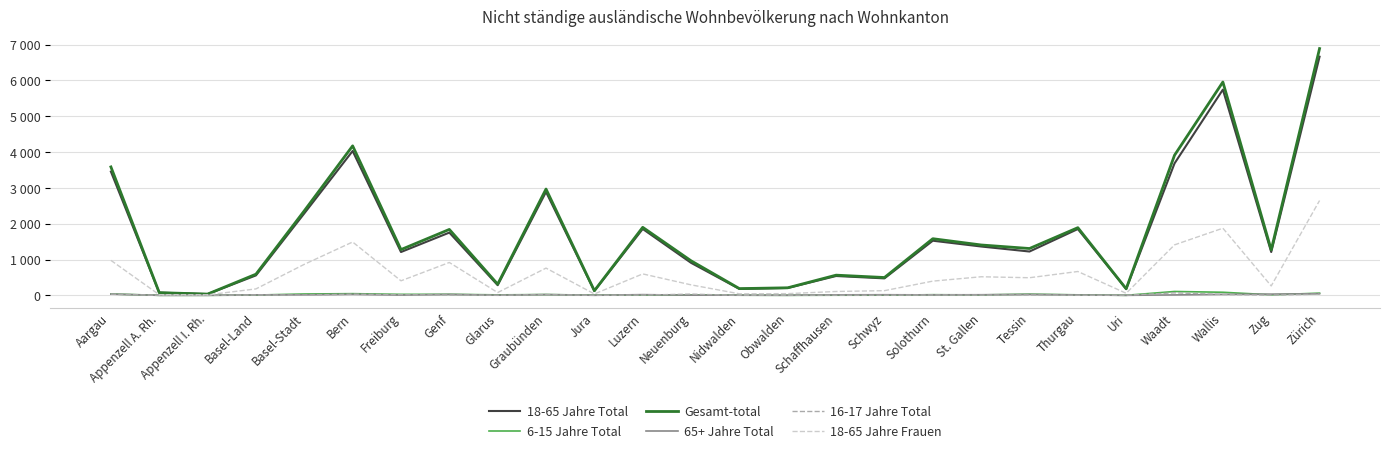

Reading left to right, what are all the values shown in this chart?

18-65 Jahre Total: Aargau=3455	Appenzell A. Rh.=74	Appenzell I. Rh.=34	Basel-Land=556	Basel-Stadt=2288	Bern=4031	Freiburg=1209	Genf=1752	Glarus=283	Graubünden=2888	Jura=122	Luzern=1853	Neuenburg=907	Nidwalden=179	Obwalden=205	Schaffhausen=539	Schwyz=473	Solothurn=1525	St. Gallen=1363	Tessin=1223	Thurgau=1851	Uri=179	Waadt=3684	Wallis=5745	Zug=1209	Zürich=6664
6-15 Jahre Total: Aargau=37	Appenzell A. Rh.=0	Appenzell I. Rh.=0	Basel-Land=7	Basel-Stadt=37	Bern=46	Freiburg=27	Genf=28	Glarus=12	Graubünden=21	Jura=5	Luzern=9	Neuenburg=9	Nidwalden=3	Obwalden=0	Schaffhausen=3	Schwyz=4	Solothurn=17	St. Gallen=11	Tessin=32	Thurgau=13	Uri=0	Waadt=107	Wallis=85	Zug=14	Zürich=60
Gesamt-total: Aargau=3586	Appenzell A. Rh.=74	Appenzell I. Rh.=34	Basel-Land=590	Basel-Stadt=2360	Bern=4174	Freiburg=1277	Genf=1840	Glarus=311	Graubünden=2968	Jura=128	Luzern=1899	Neuenburg=964	Nidwalden=187	Obwalden=210	Schaffhausen=563	Schwyz=497	Solothurn=1581	St. Gallen=1406	Tessin=1307	Thurgau=1889	Uri=181	Waadt=3912	Wallis=5957	Zug=1269	Zürich=6891
65+ Jahre Total: Aargau=33	Appenzell A. Rh.=0	Appenzell I. Rh.=0	Basel-Land=13	Basel-Stadt=13	Bern=26	Freiburg=6	Genf=25	Glarus=3	Graubünden=21	Jura=1	Luzern=19	Neuenburg=4	Nidwalden=4	Obwalden=2	Schaffhausen=13	Schwyz=16	Solothurn=12	St. Gallen=16	Tessin=24	Thurgau=10	Uri=0	Waadt=11	Wallis=26	Zug=33	Zürich=44
16-17 Jahre Total: Aargau=32	Appenzell A. Rh.=0	Appenzell I. Rh.=0	Basel-Land=10	Basel-Stadt=5	Bern=32	Freiburg=16	Genf=9	Glarus=3	Graubünden=17	Jura=0	Luzern=8	Neuenburg=32	Nidwalden=0	Obwalden=1	Schaffhausen=3	Schwyz=3	Solothurn=10	St. Gallen=6	Tessin=10	Thurgau=2	Uri=1	Waadt=70	Wallis=23	Zug=6	Zürich=32
18-65 Jahre Frauen: Aargau=976	Appenzell A. Rh.=16	Appenzell I. Rh.=13	Basel-Land=179	Basel-Stadt=865	Bern=1489	Freiburg=405	Genf=917	Glarus=77	Graubünden=760	Jura=38	Luzern=598	Neuenburg=292	Nidwalden=42	Obwalden=47	Schaffhausen=107	Schwyz=130	Solothurn=396	St. Gallen=518	Tessin=491	Thurgau=665	Uri=57	Waadt=1409	Wallis=1874	Zug=262	Zürich=2647